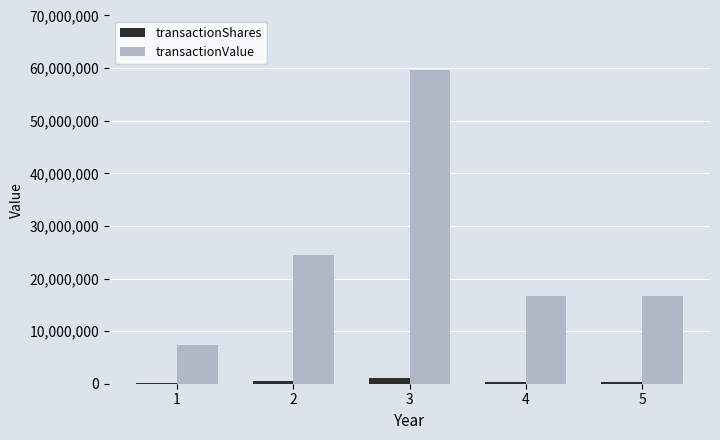

Is the value of transactionValue at 1 greater than the value of transactionShares at 2?

Yes